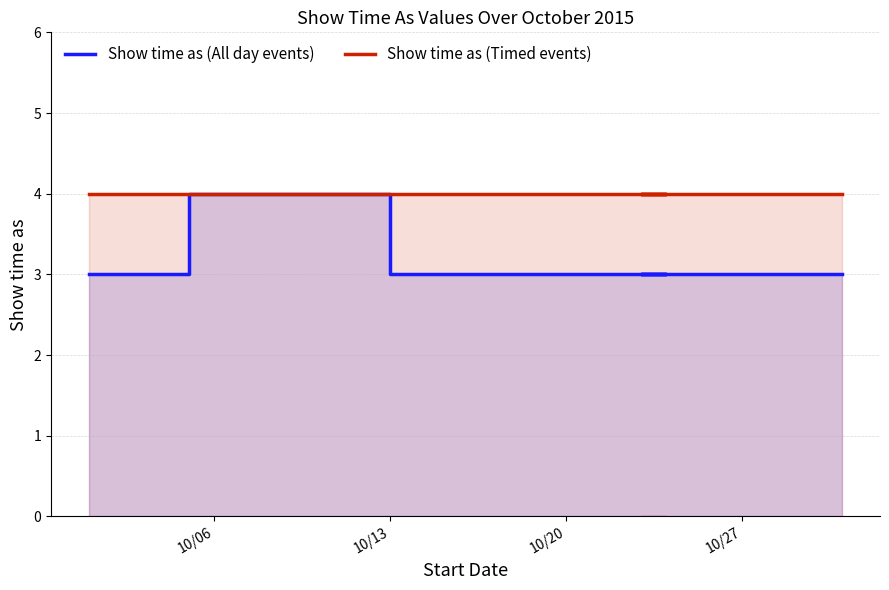

True or false: Show time as (Timed events) and Show time as (All day events) cross at least once.

False